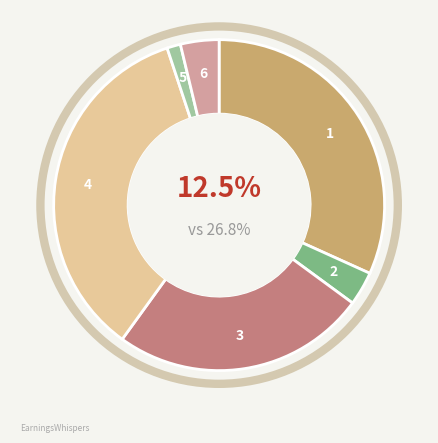

What is the change in value from 1 to 2?

-62485